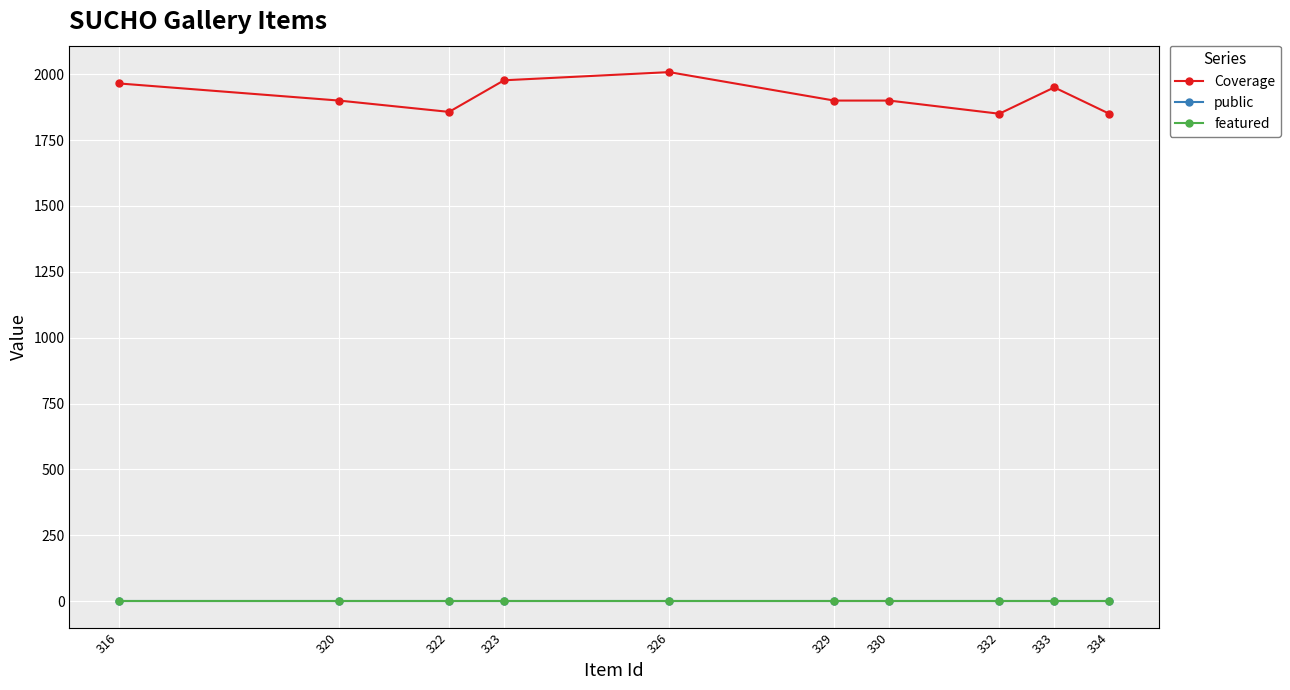

What is the sum of the public values at 329 and 332?

2